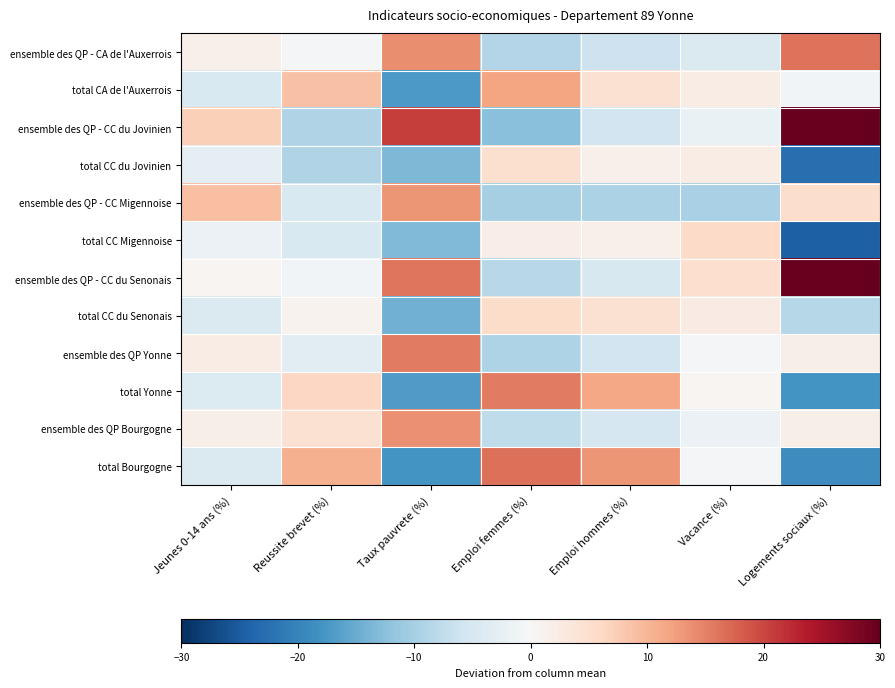

What is the spread (max minus min) of values at Emploi hommes (%)?

22.6